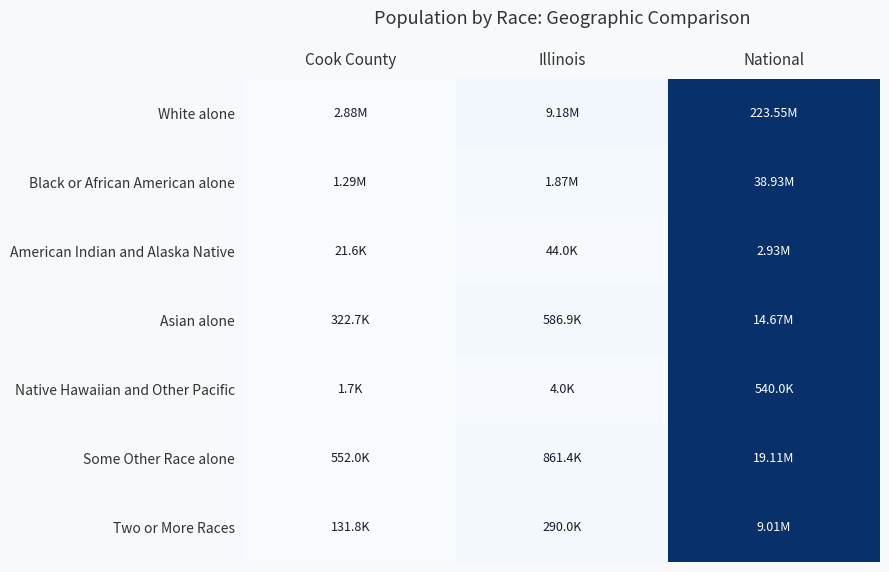

Count the number of data series in this chart.

7